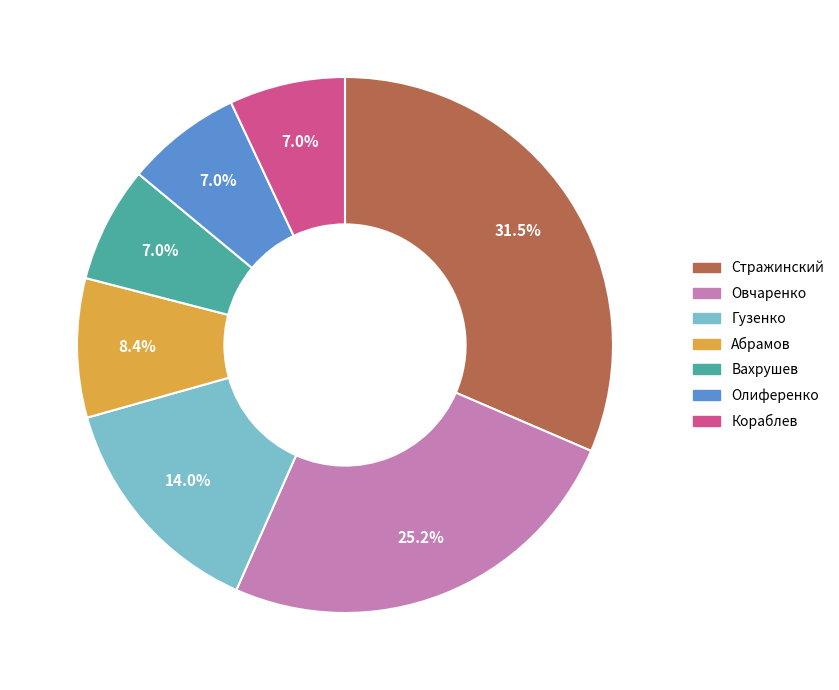

How many slices are in this pie chart?

7